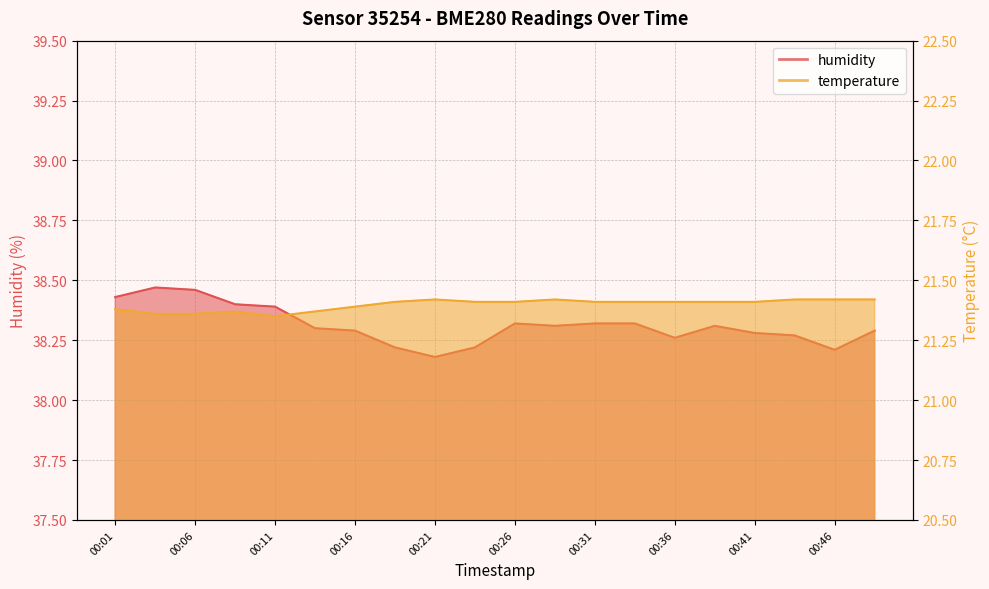

Rank the series by their maximum value, from highest to lowest.

humidity, temperature